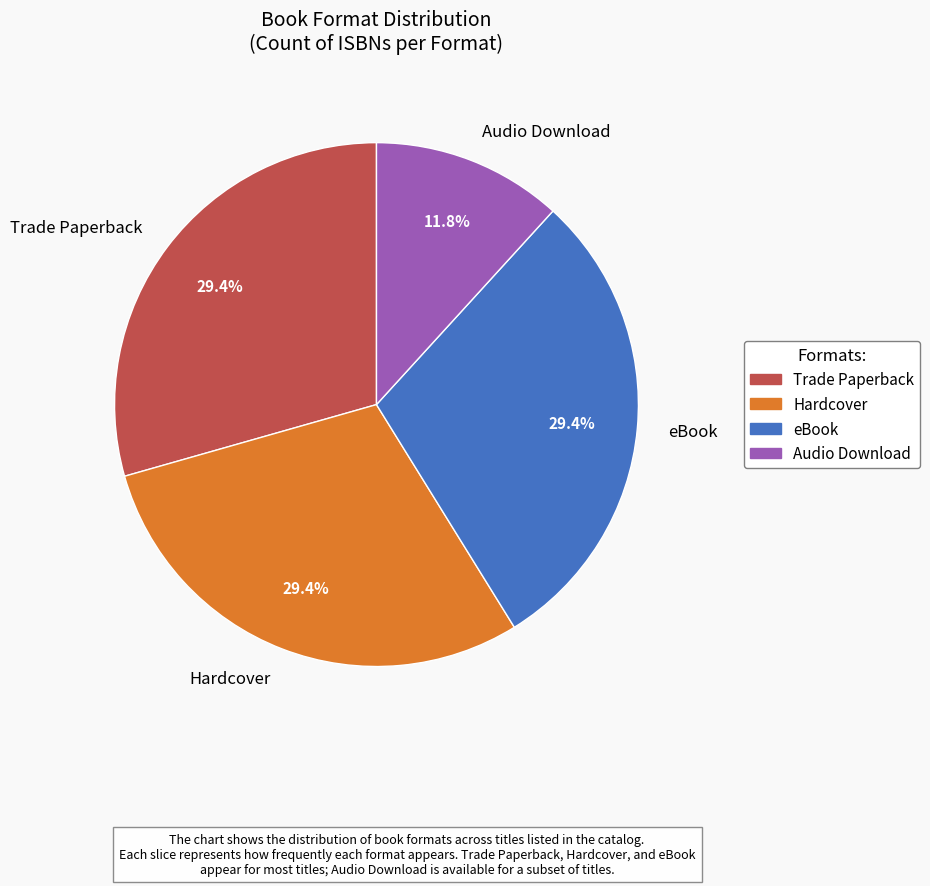

To the nearest percent, what percentage of the pie is Hardcover?

29%